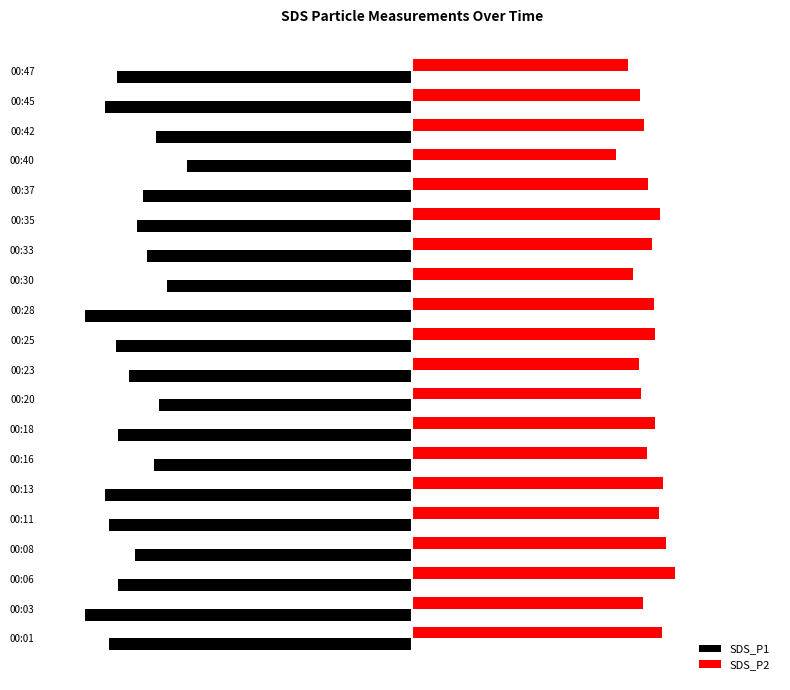

What are all the series names shown in the legend?

SDS_P1, SDS_P2